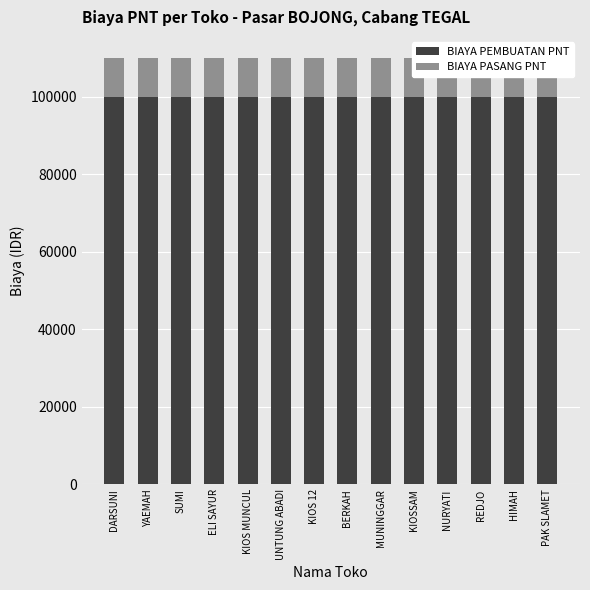

What is the label of the 5th bar from the right?

KIOSSAM